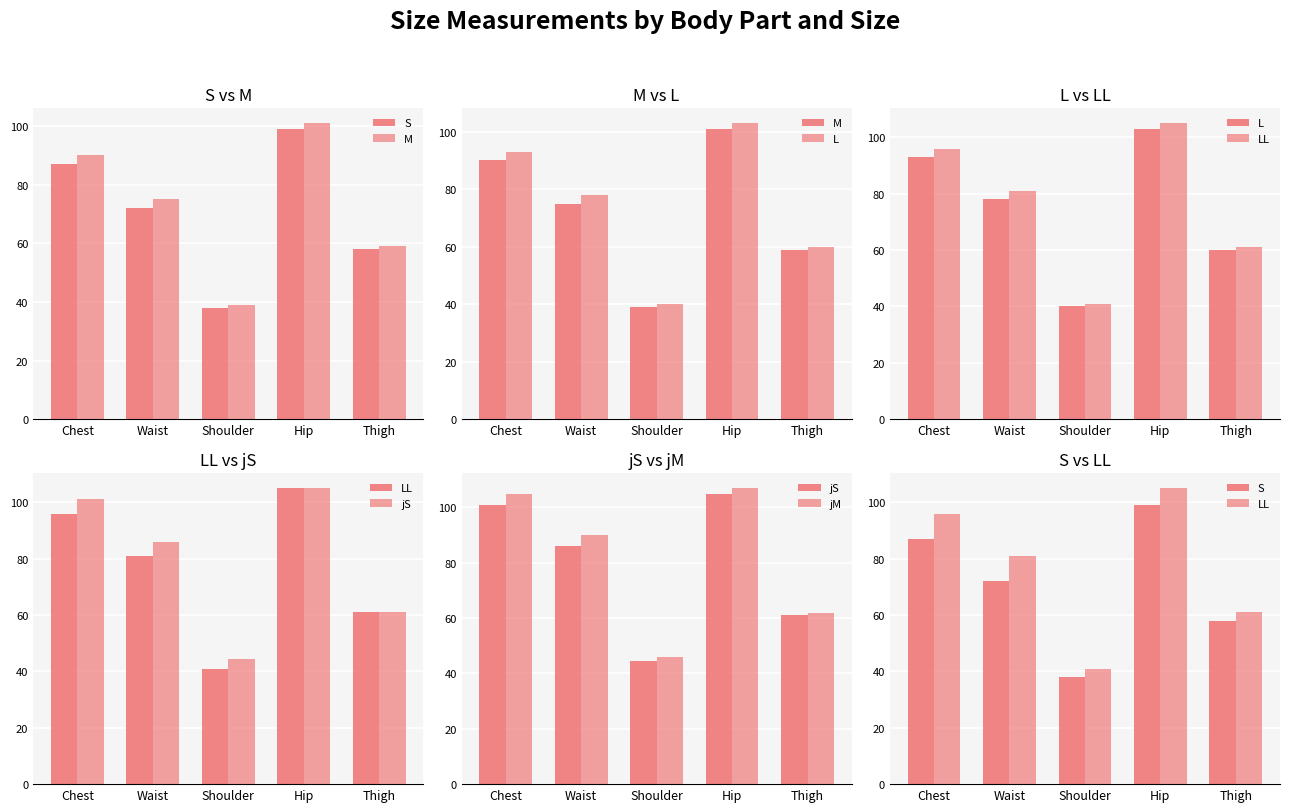

The LL series shows 89.7 at Thigh. True or false?

False